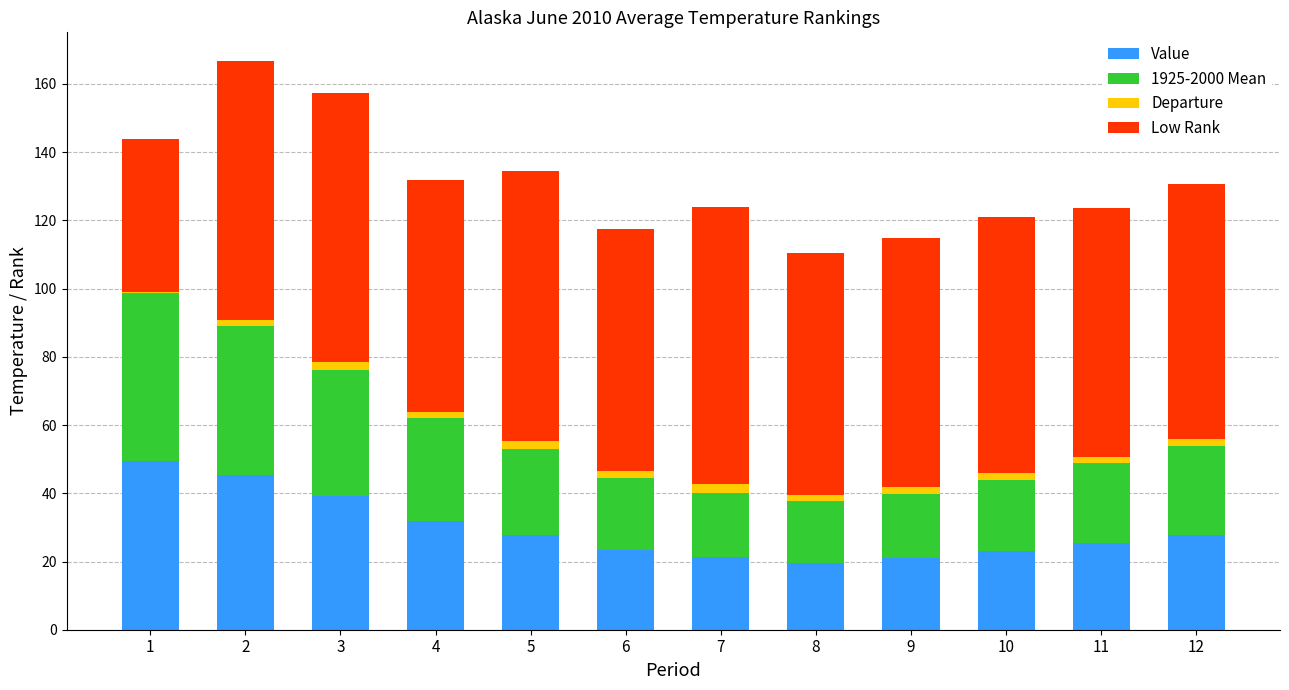

What is the maximum value for Value?

49.5